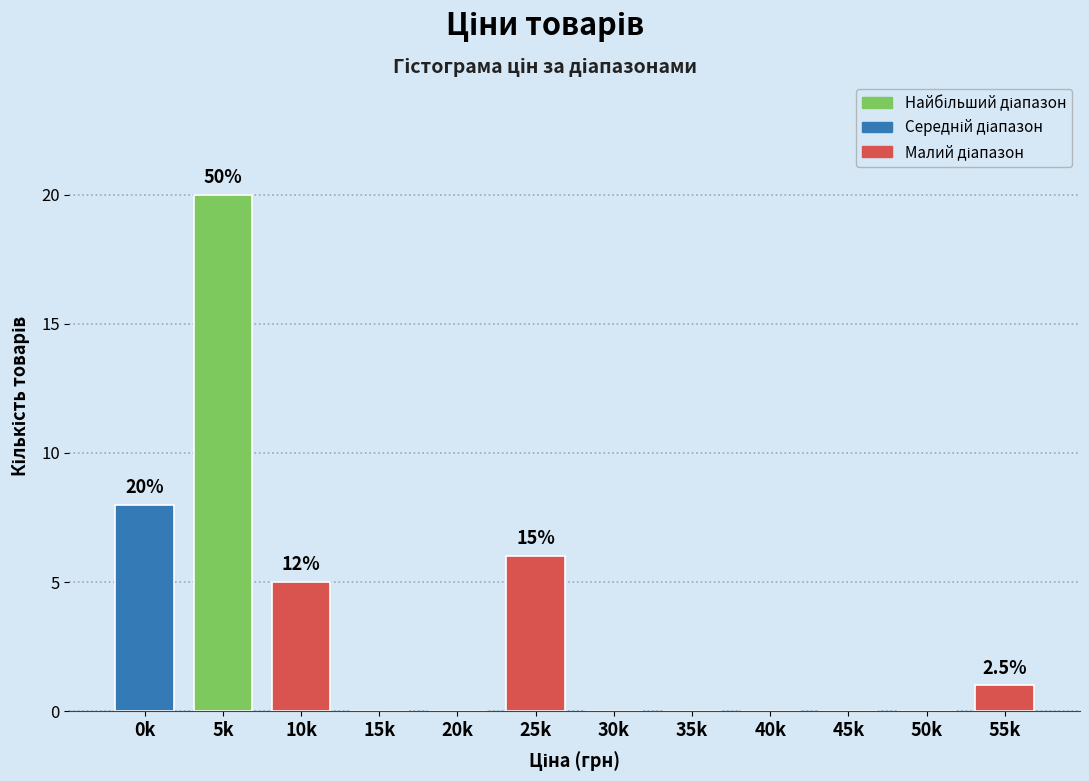

Reading right to left, transcribe all the data shown in this chart.

55k=1	50k=0	45k=0	40k=0	35k=0	30k=0	25k=6	20k=0	15k=0	10k=5	5k=20	0k=8